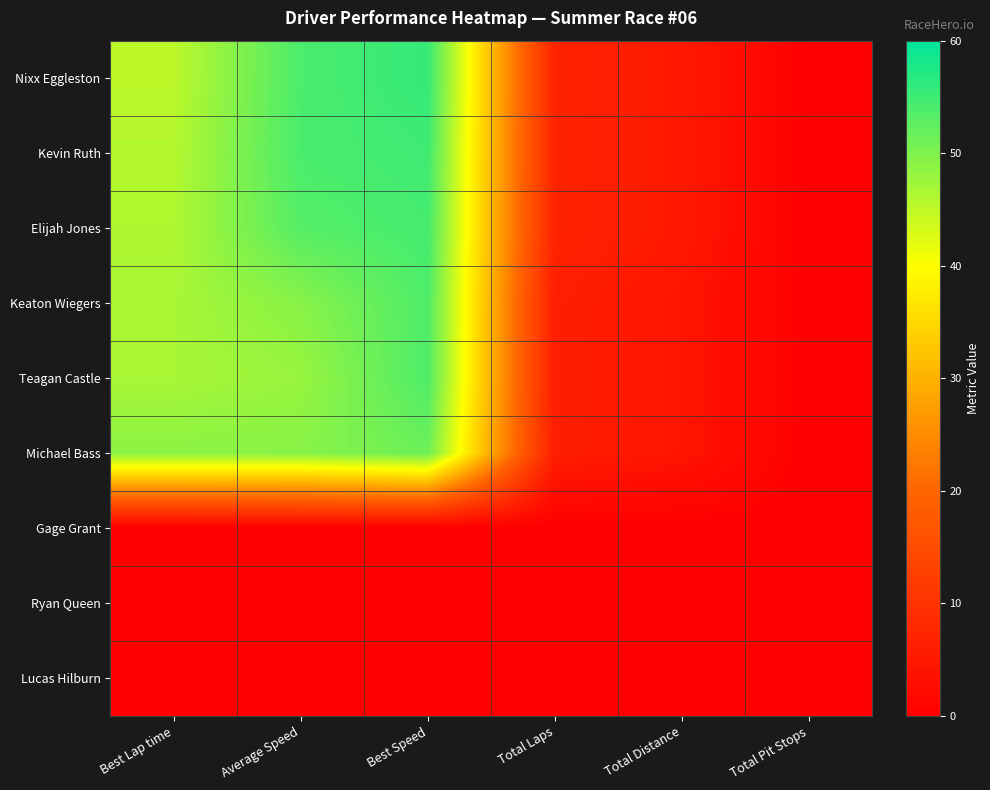

What is the spread (max minus min) of values at Average Speed?

54.2